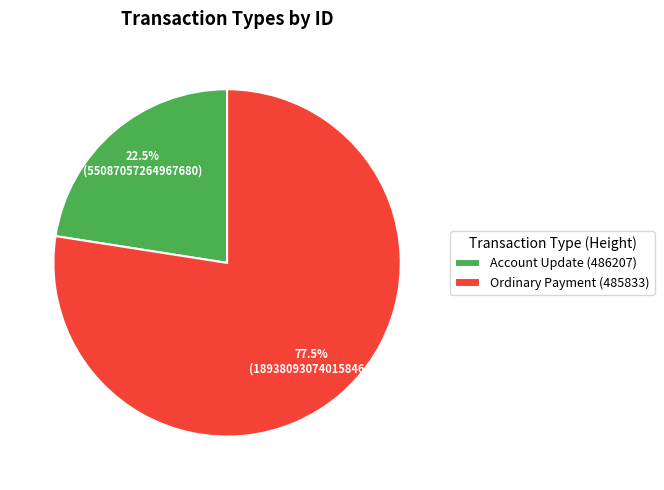

Count the number of slices in the pie.

2